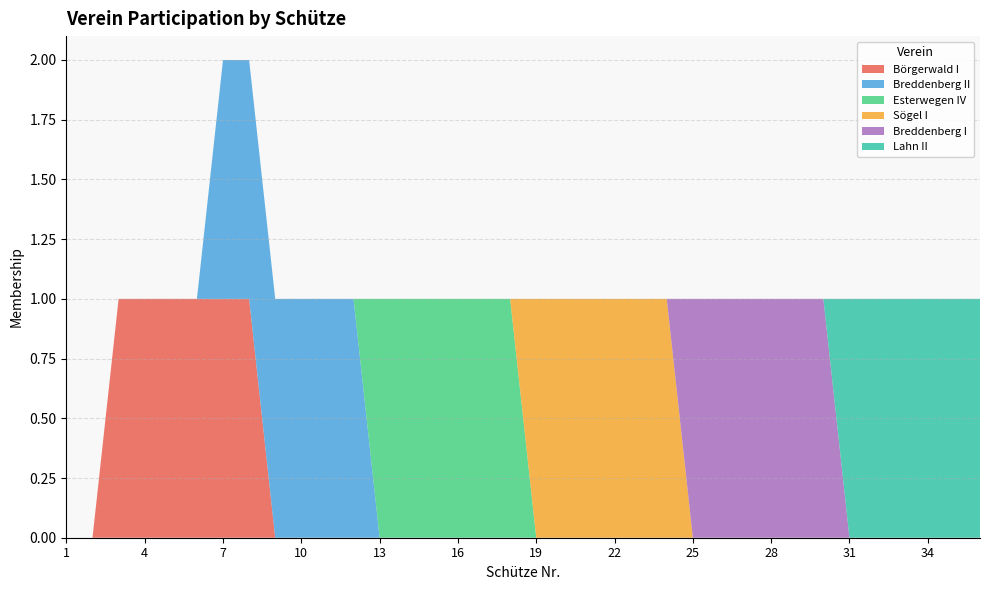

Reading left to right, what are all the values shown in this chart?

Börgerwald I: 0	0	1	1	1	1	1	1	0	0	0	0	0	0	0	0	0	0	0	0	0	0	0	0	0	0	0	0	0	0	0	0	0	0	0	0
Breddenberg II: 0	0	0	0	0	0	1	1	1	1	1	1	0	0	0	0	0	0	0	0	0	0	0	0	0	0	0	0	0	0	0	0	0	0	0	0
Esterwegen IV: 0	0	0	0	0	0	0	0	0	0	0	0	1	1	1	1	1	1	0	0	0	0	0	0	0	0	0	0	0	0	0	0	0	0	0	0
Sögel I: 0	0	0	0	0	0	0	0	0	0	0	0	0	0	0	0	0	0	1	1	1	1	1	1	0	0	0	0	0	0	0	0	0	0	0	0
Breddenberg I: 0	0	0	0	0	0	0	0	0	0	0	0	0	0	0	0	0	0	0	0	0	0	0	0	1	1	1	1	1	1	0	0	0	0	0	0
Lahn II: 0	0	0	0	0	0	0	0	0	0	0	0	0	0	0	0	0	0	0	0	0	0	0	0	0	0	0	0	0	0	1	1	1	1	1	1